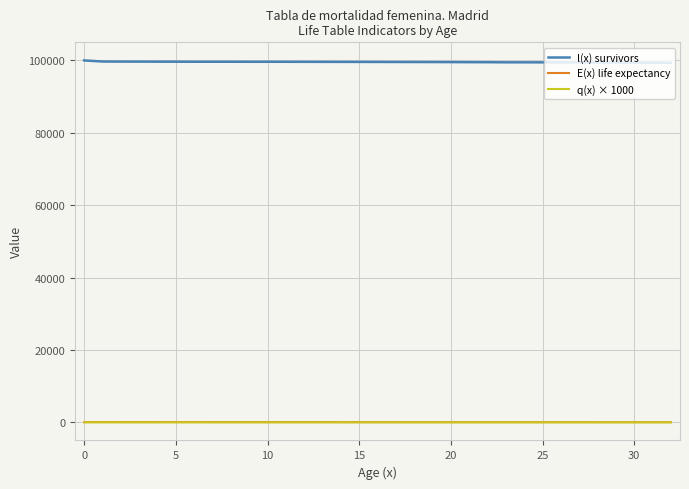

At how many categories does at least one series exceed 55650?

33